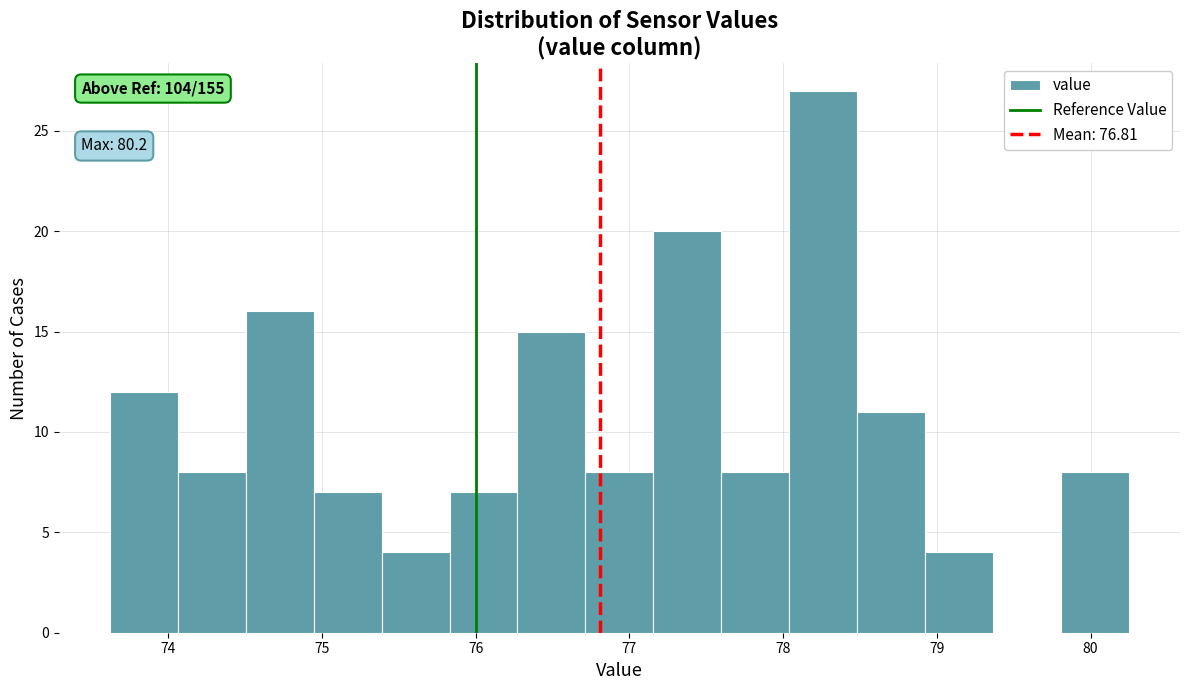

Which range on the x-axis has the tallest bar?

78.0 to 78.5